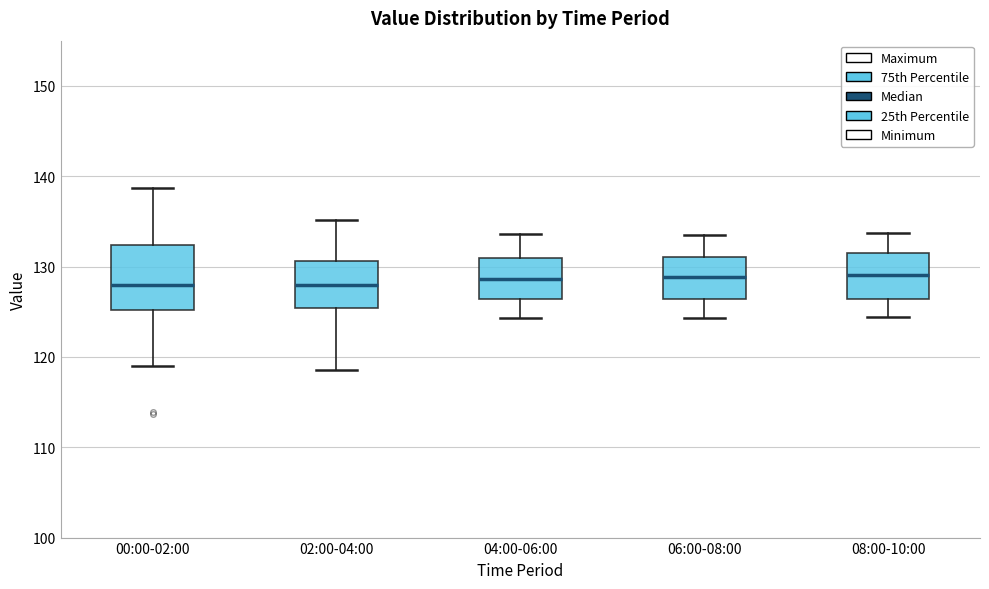

Reading left to right, read every box against the y-axis: the position of its median line, the range the box covers, and the ends of its whiskers. The values are not printed on the chart, so give them approximately, as read against the axis.

00:00-02:00: median 128, box 125 to 132, whiskers 119 to 139
02:00-04:00: median 128, box 125 to 131, whiskers 119 to 135
04:00-06:00: median 129, box 126 to 131, whiskers 124 to 134
06:00-08:00: median 129, box 126 to 131, whiskers 124 to 134
08:00-10:00: median 129, box 126 to 132, whiskers 124 to 134